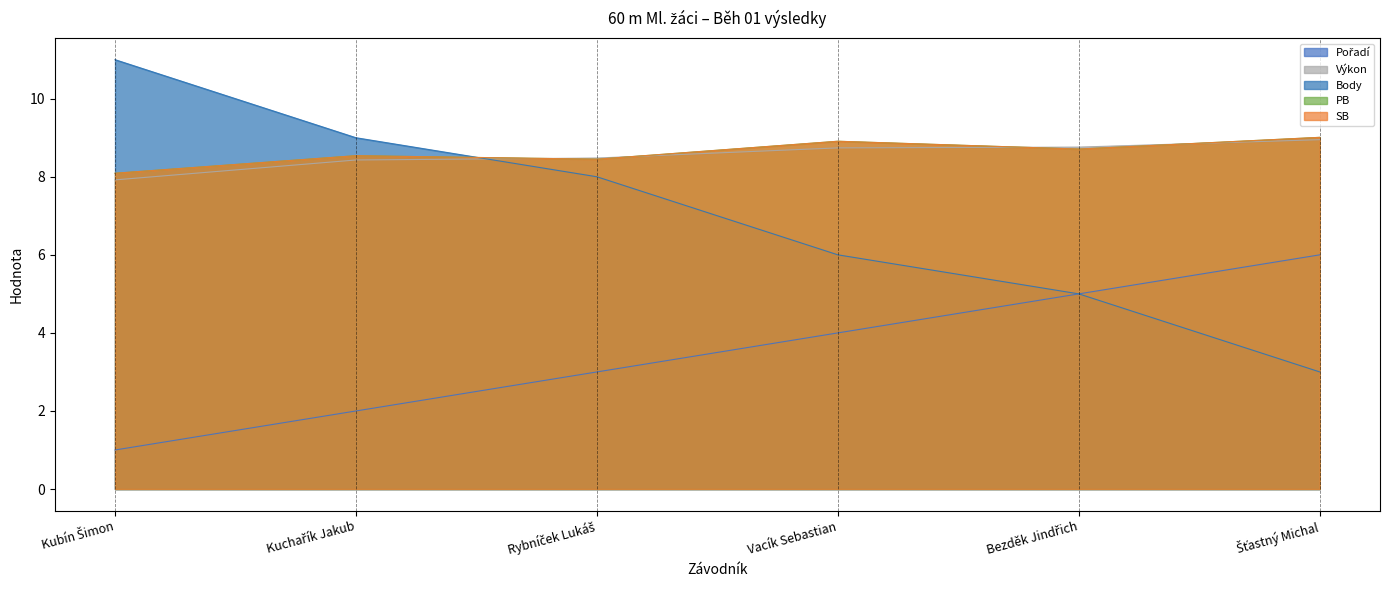

How many interior local peaks does the SB series have?

2